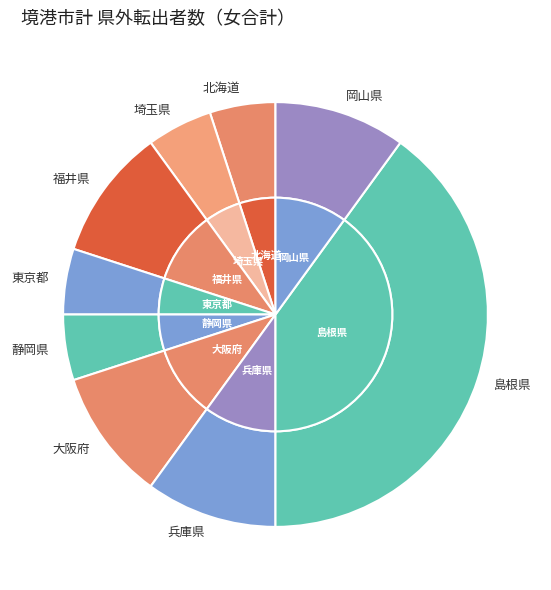

What is the smallest slice in the pie chart?

北海道